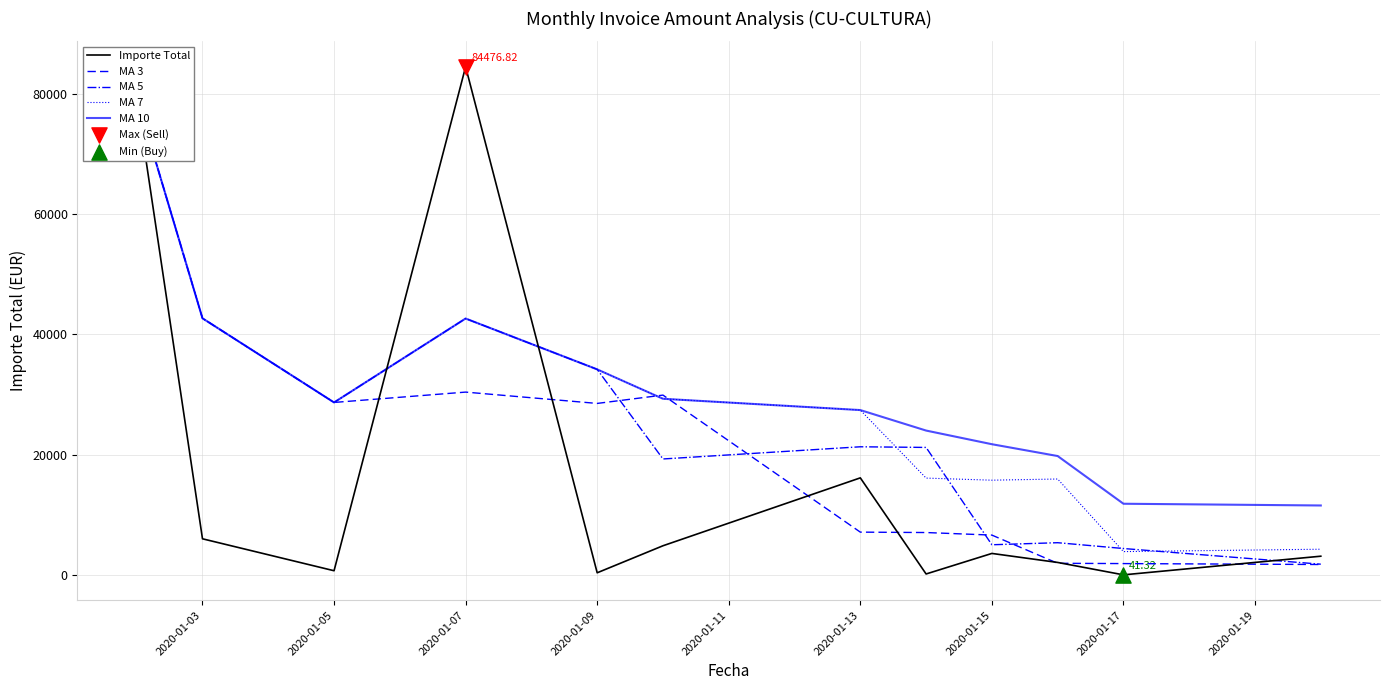

At how many categories does at least one series exceed 15397?

10